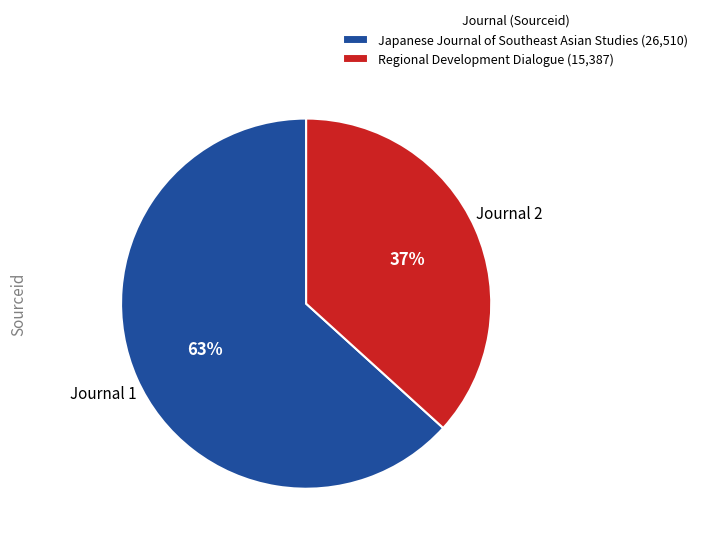

Between Regional Development Dialogue and Japanese Journal of Southeast Asian Studies, which is larger?

Japanese Journal of Southeast Asian Studies